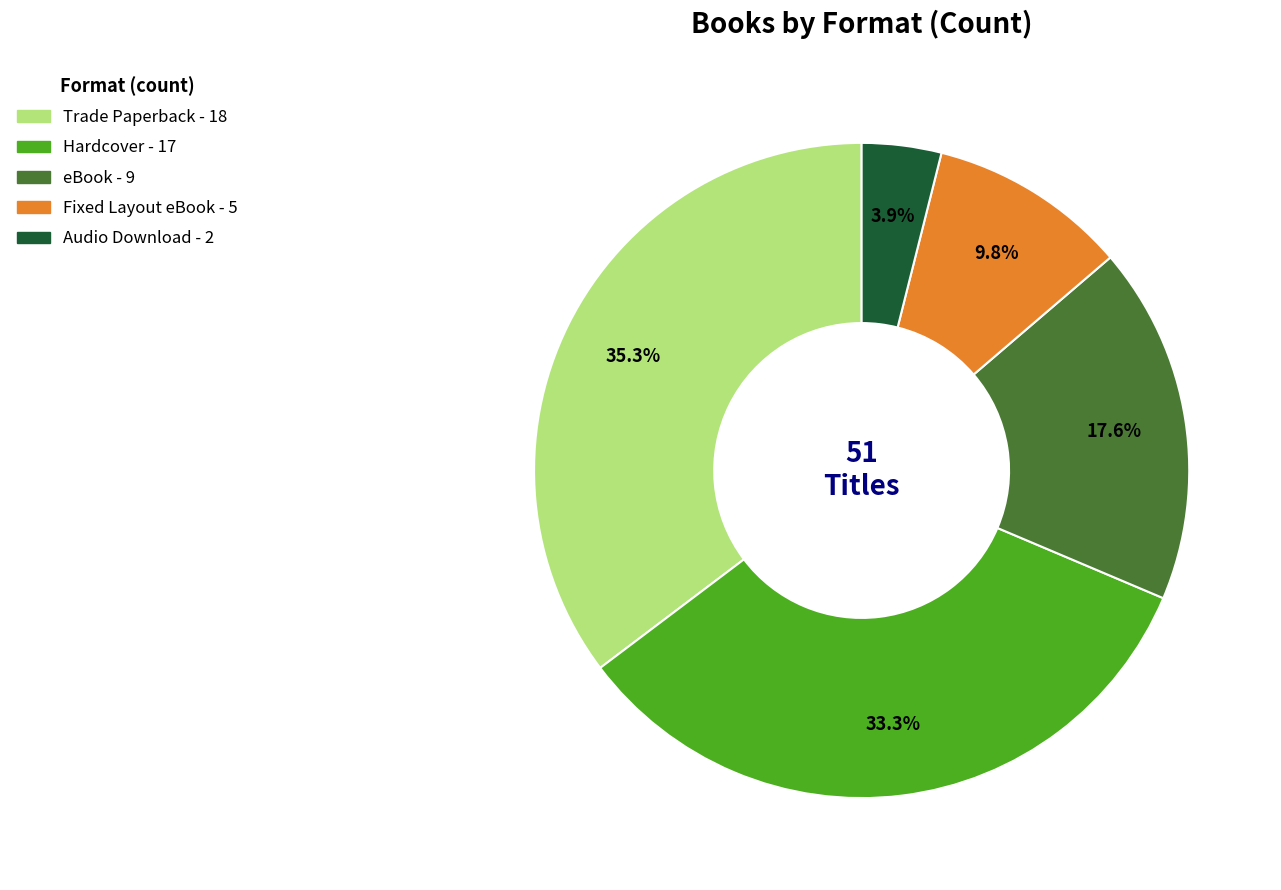

To the nearest percent, what is the average slice percentage?

20%